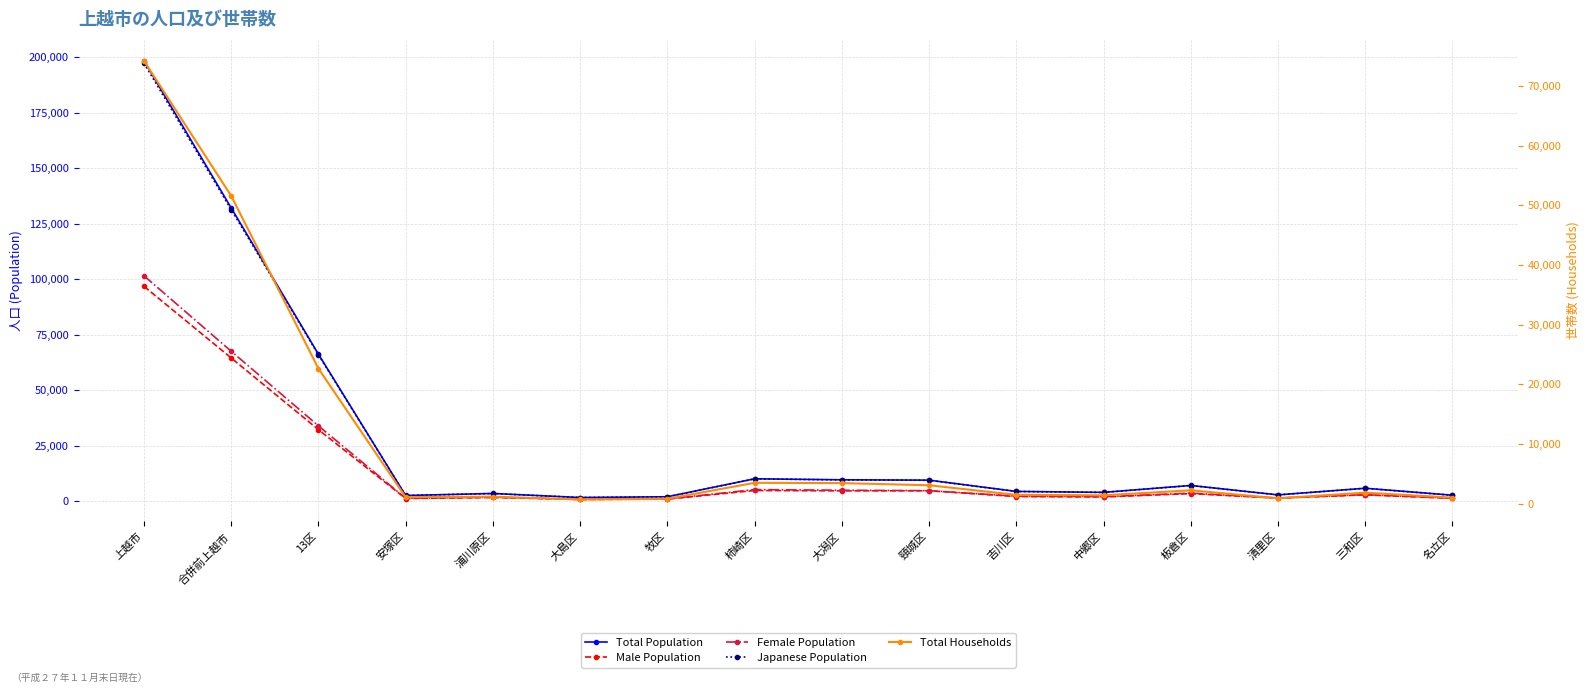

Where is Japanese Population nearest to the value 99542?

合併前上越市